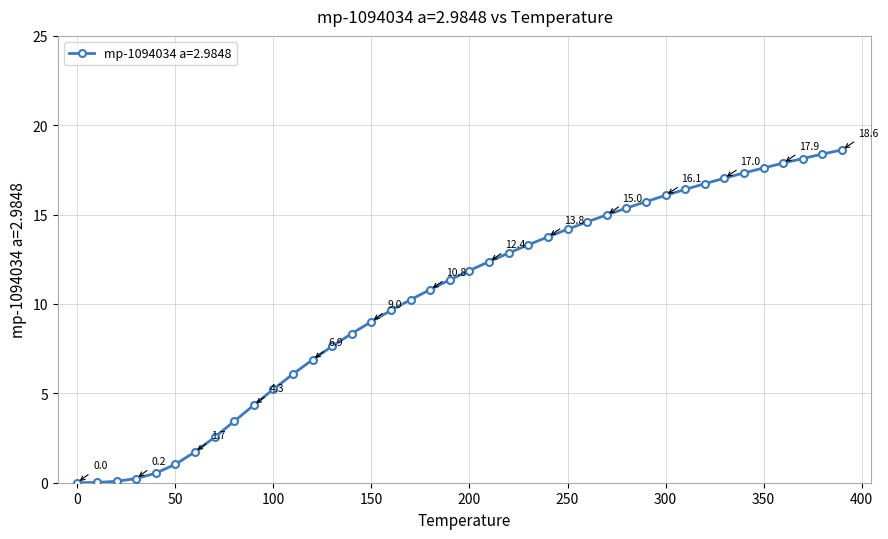

What is the average value?

10.3